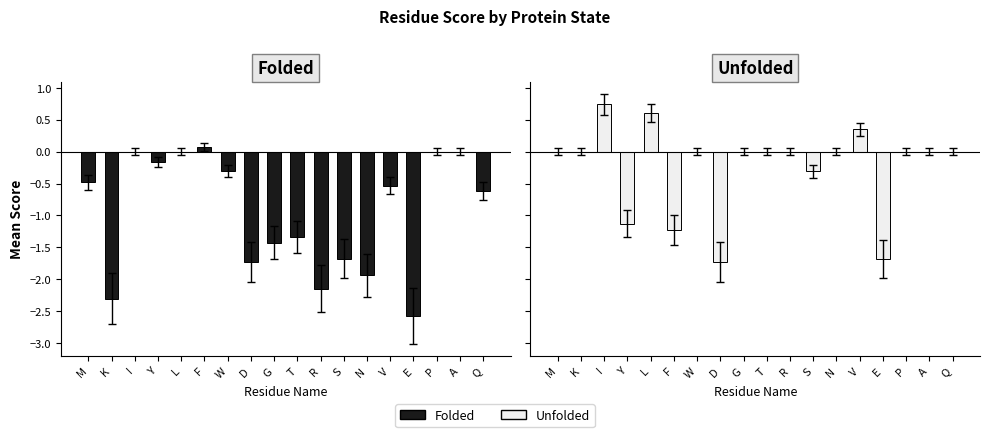

What is the minimum value for folded?

-2.6